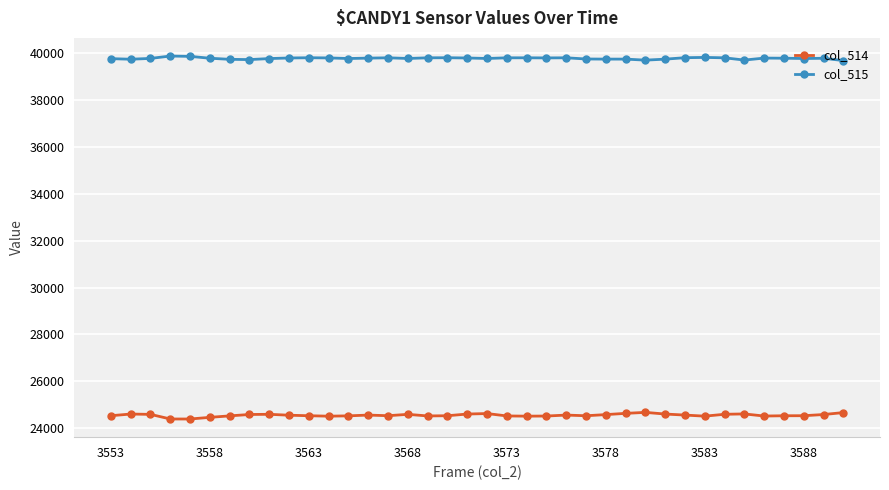

What is the value of the col_515 point at the 18th from the left?

39810